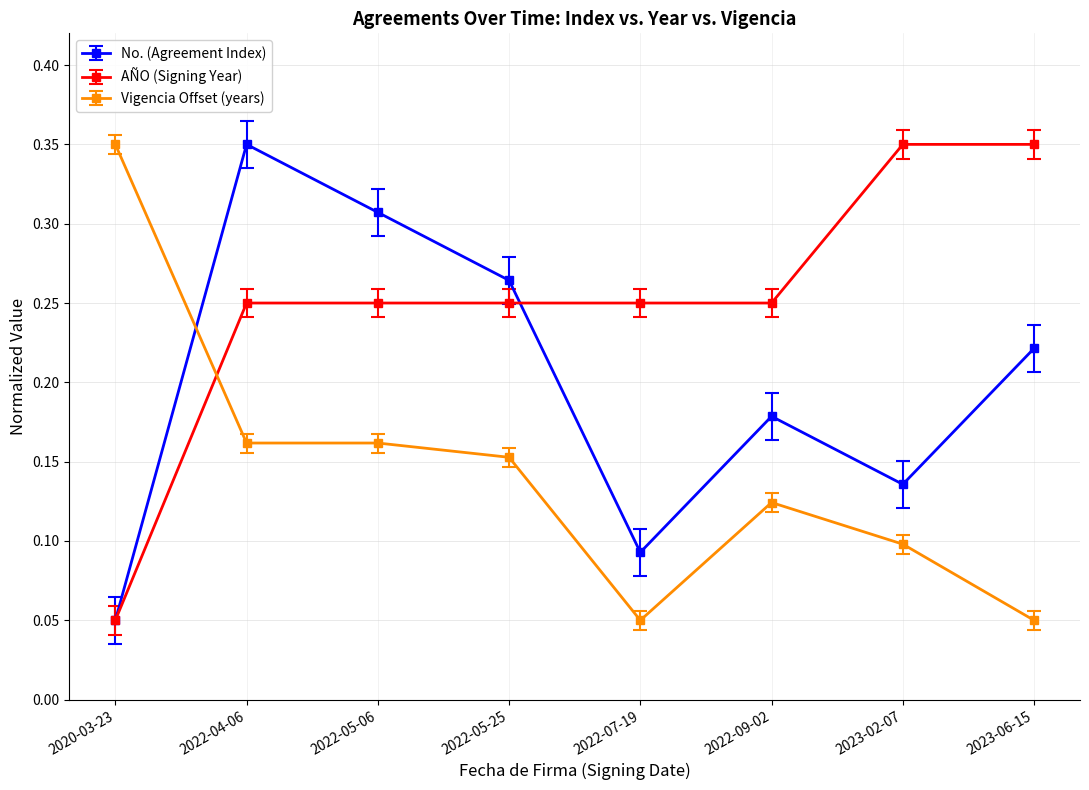

At how many categories does at least one series exceed 0?

8